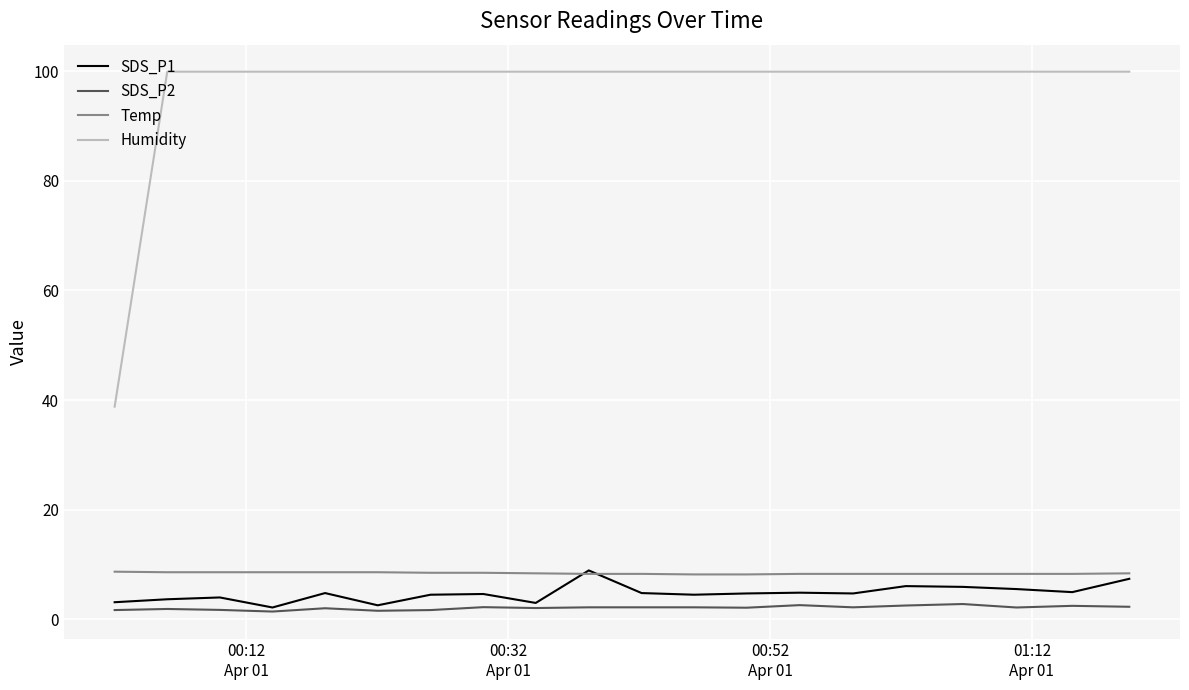

What is the minimum value shown in the chart?

1.4